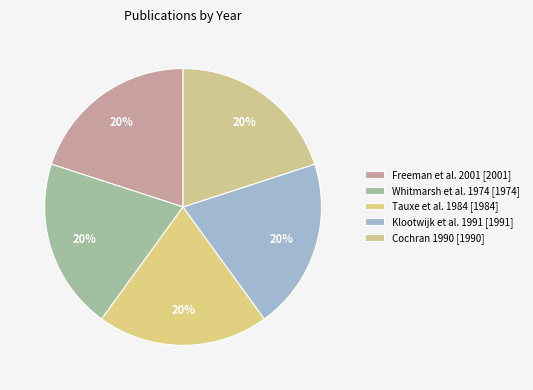

Does Tauxe et al. 1984 represent more than half of the total?

No